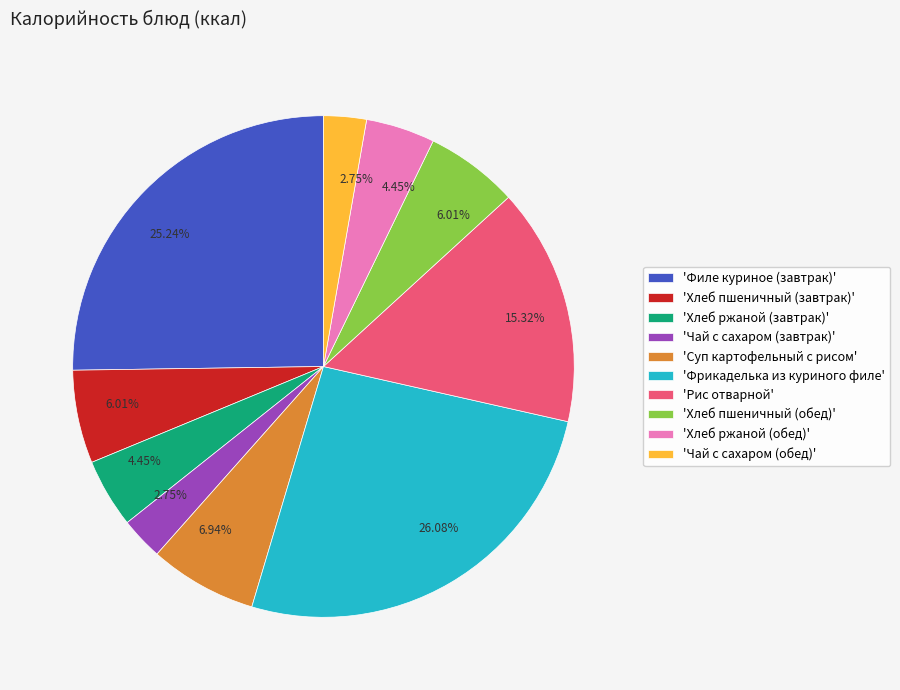

Which slice is the largest?

'Фрикаделька из куриного филе'